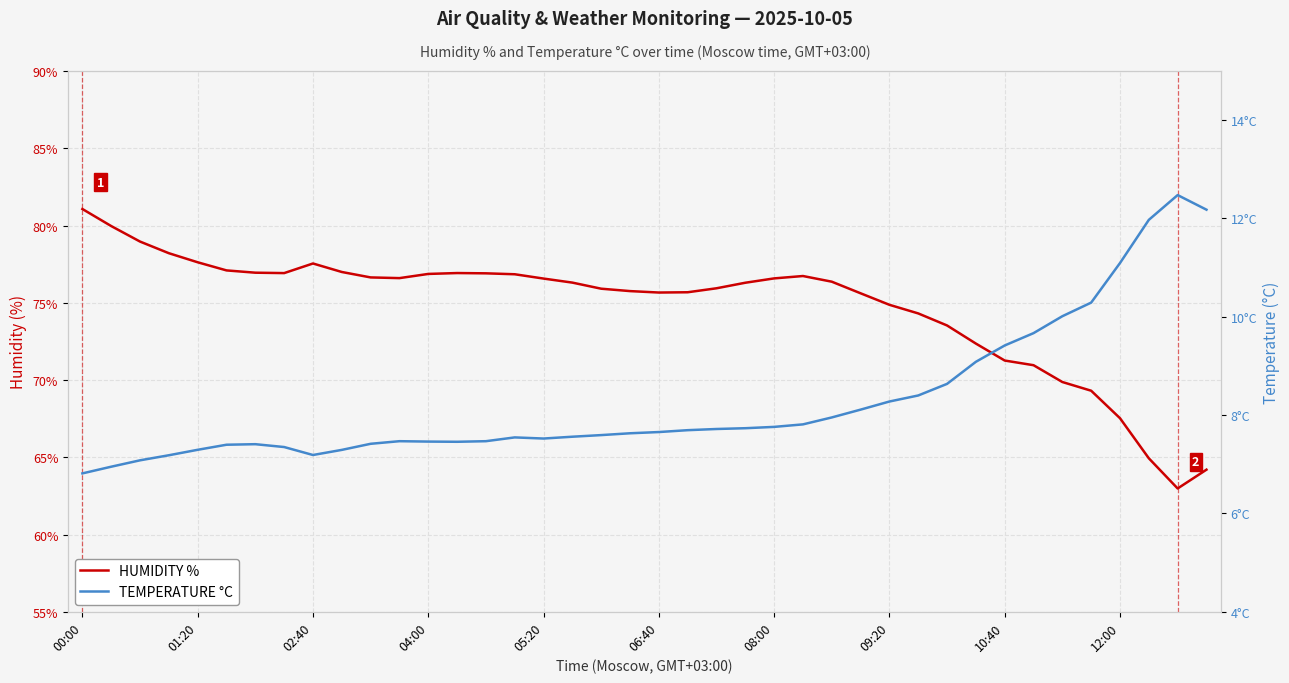

What is the minimum value shown in the chart?

6.8